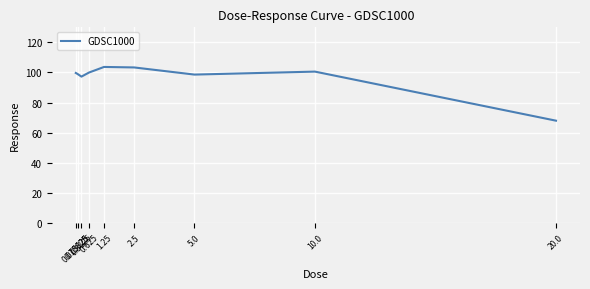

Does the chart display data point markers on the line(s)?

No